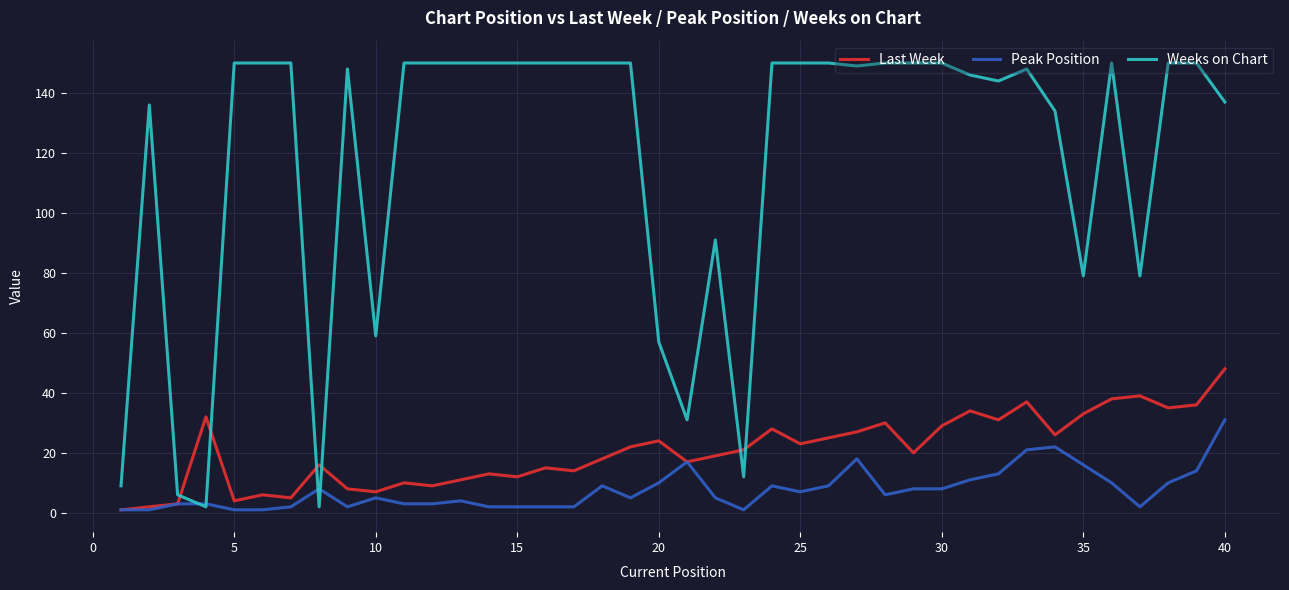

List the series in order of their peak value, lowest first.

Peak Position, Last Week, Weeks on Chart